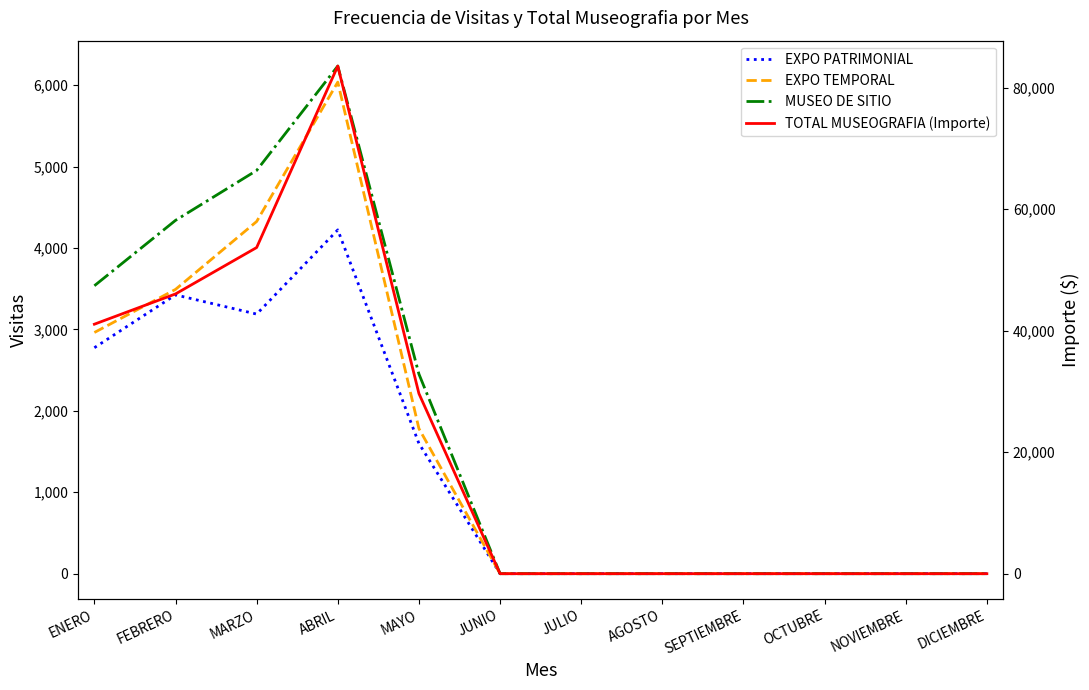

What is the highest value of the MUSEO DE SITIO series?

6234.0